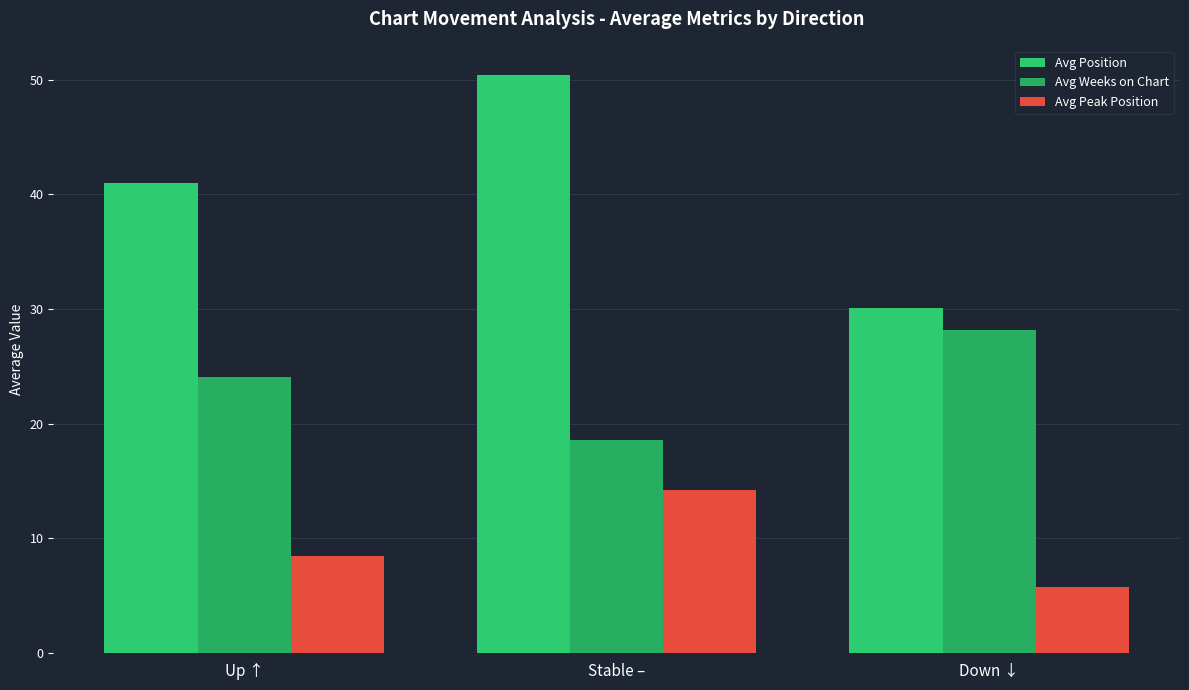

Rank the categories by Avg Weeks on Chart value from lowest to highest.

Stable –, Up ↑, Down ↓